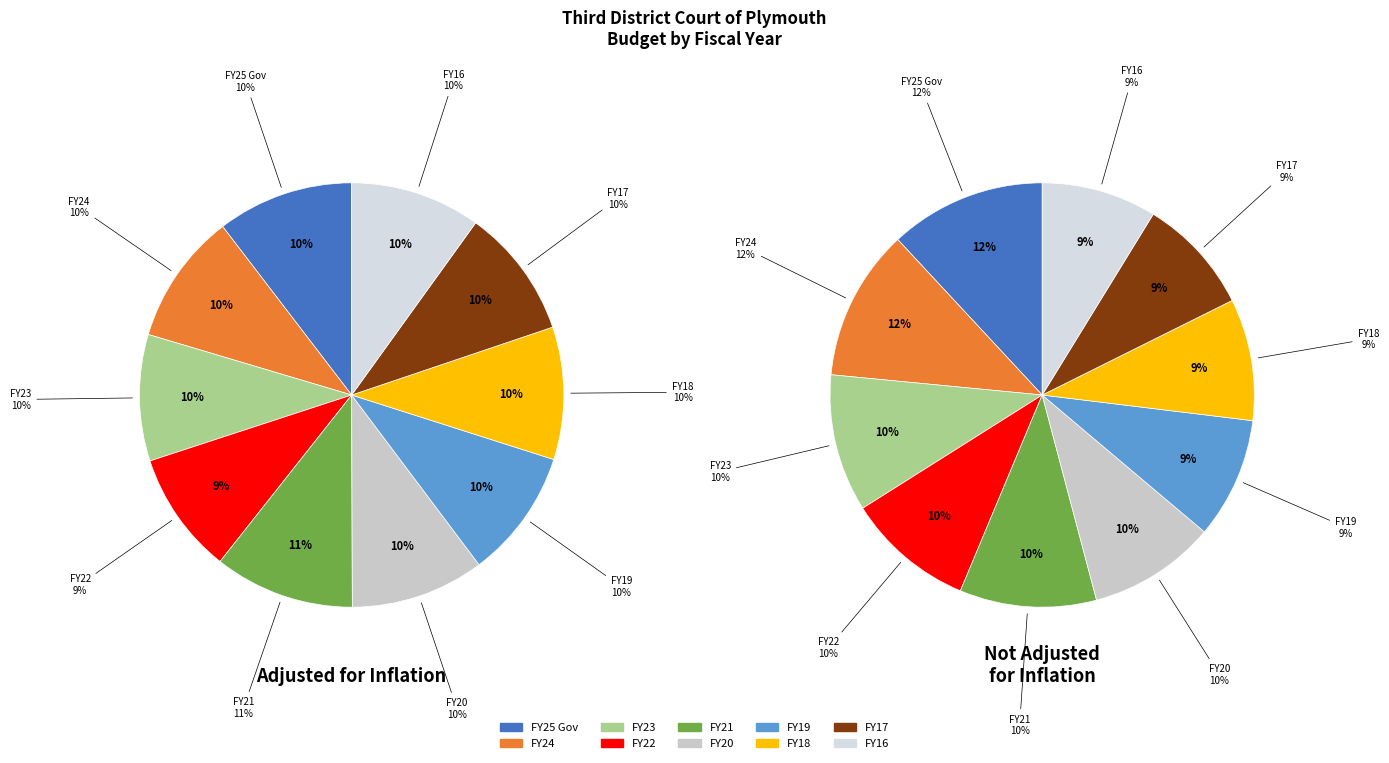

To the nearest percent, what is the combined percentage of FY17 and FY20?

20%